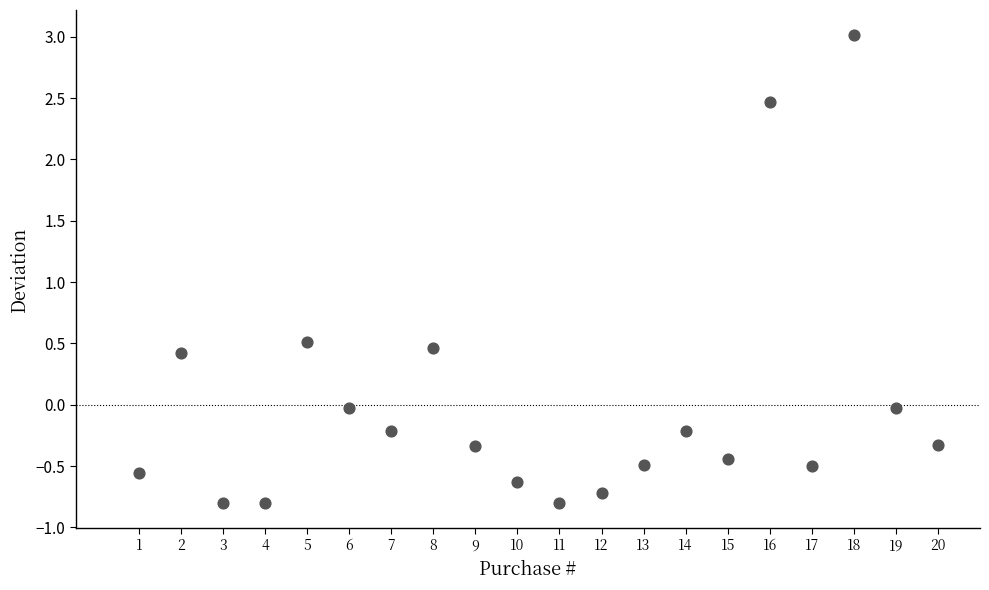

What Y value in the scatter plot is closest to 1?

0.5